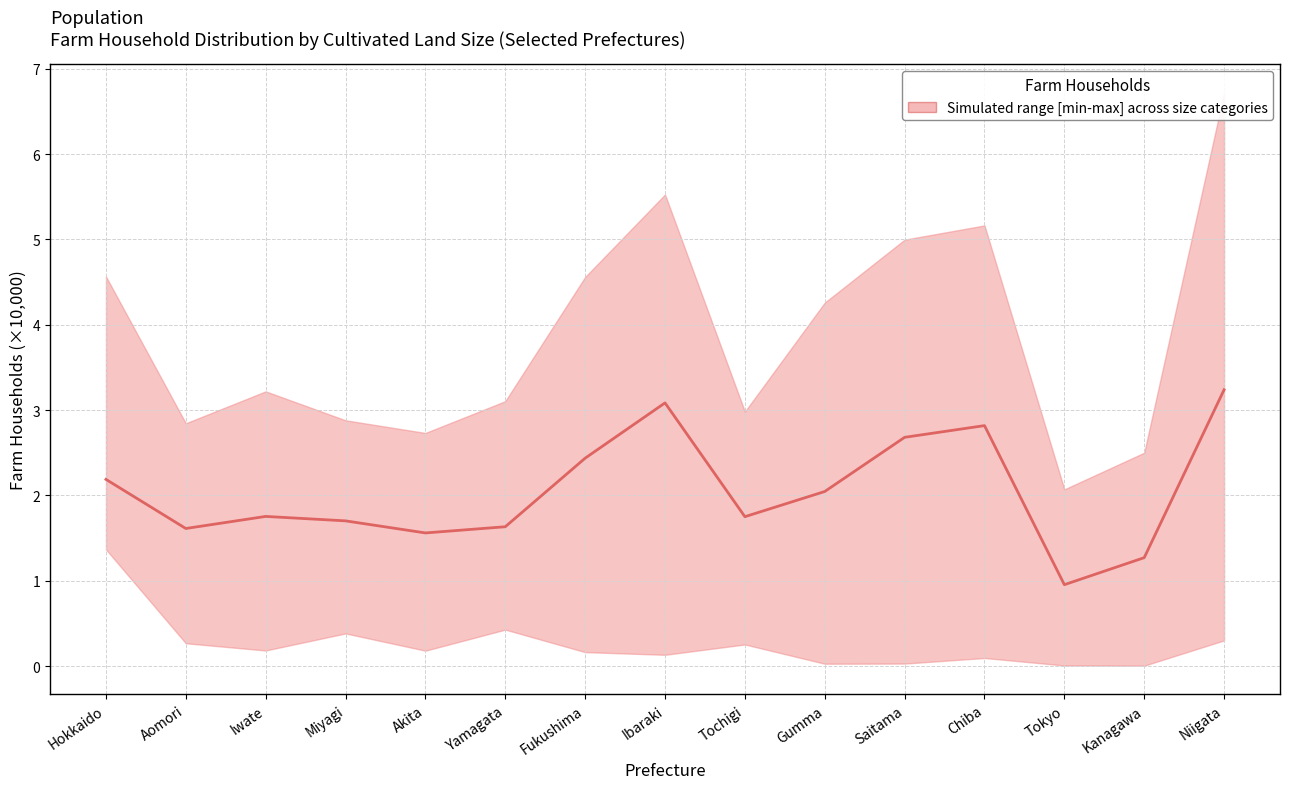

What is the sum of the values at Tochigi and Yamagata?

3.4